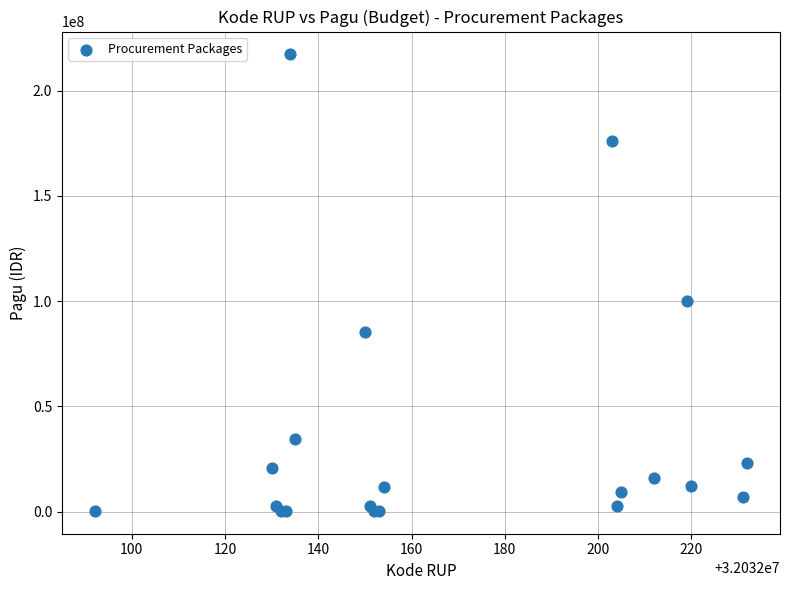

What Y value in the scatter plot is closest to 108800000?

99958000